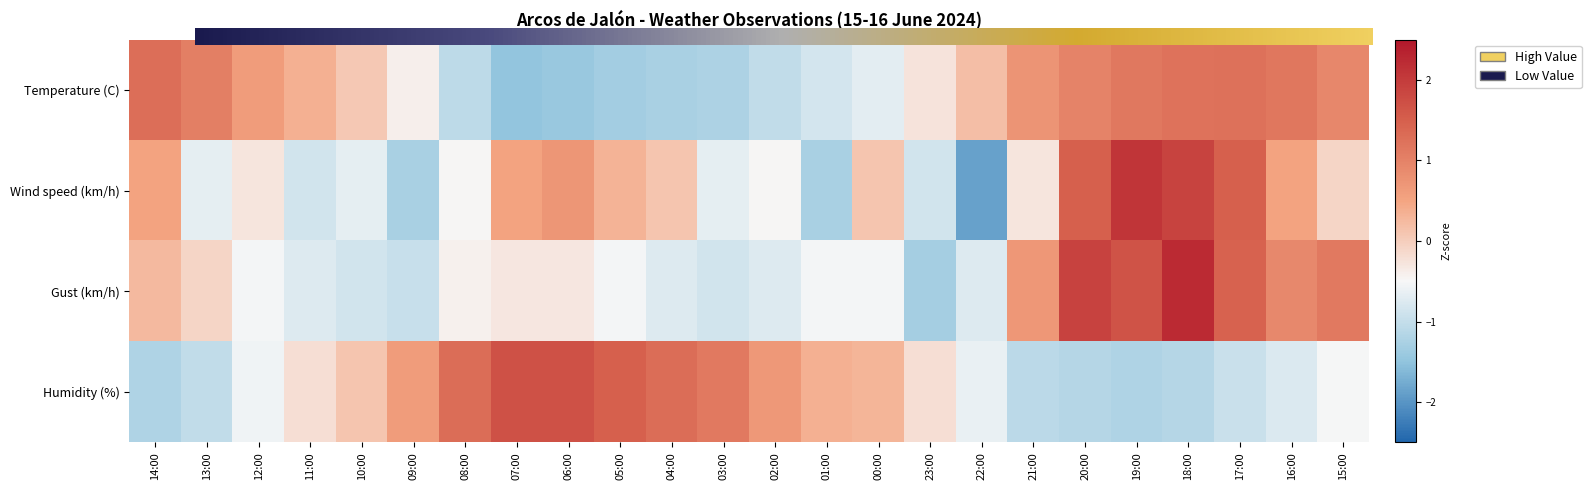

What is the total value across all series at 16:00?

1.8